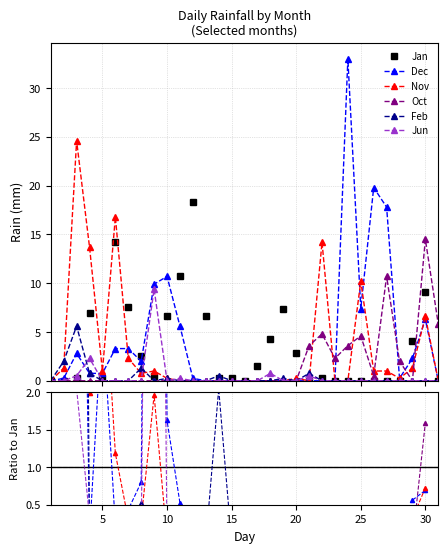

At which category does Oct reach its first local valley?

23